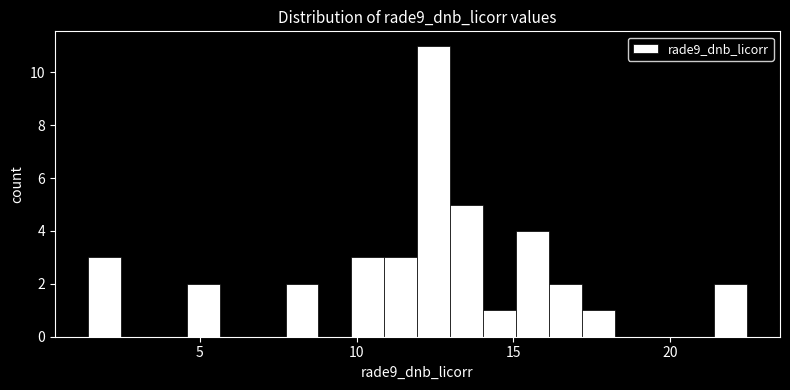

Around what value on the x-axis is the tallest bar? Give the approximate position of its centre, as read against the axis.

12.5